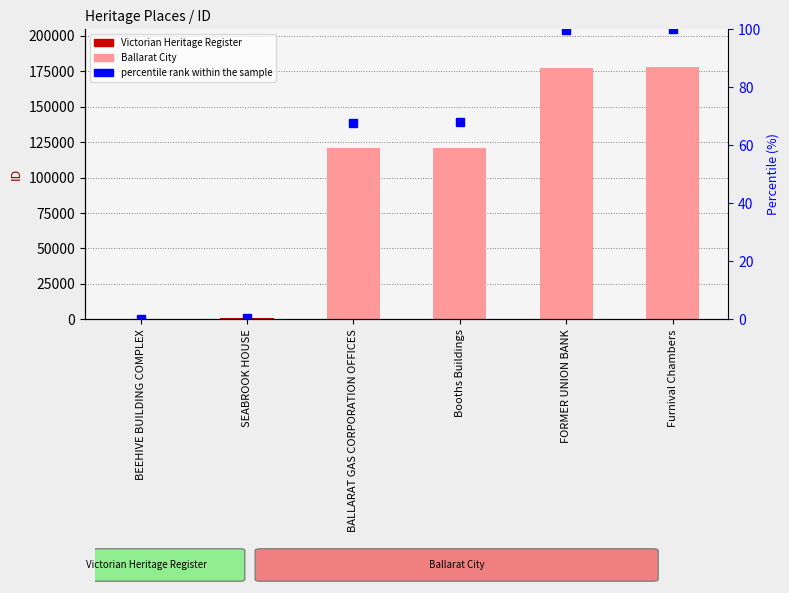

How many data points does each series have?

6